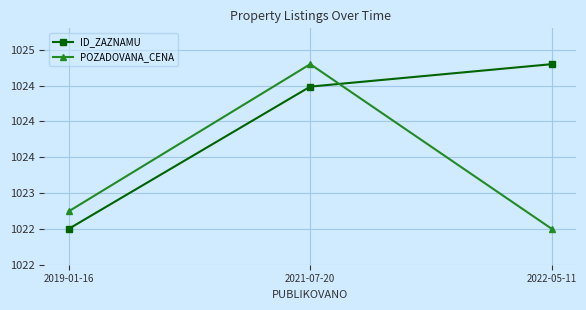

The value of ID_ZAZNAMU at 2022-05-11 is 1024.8. True or false?

True